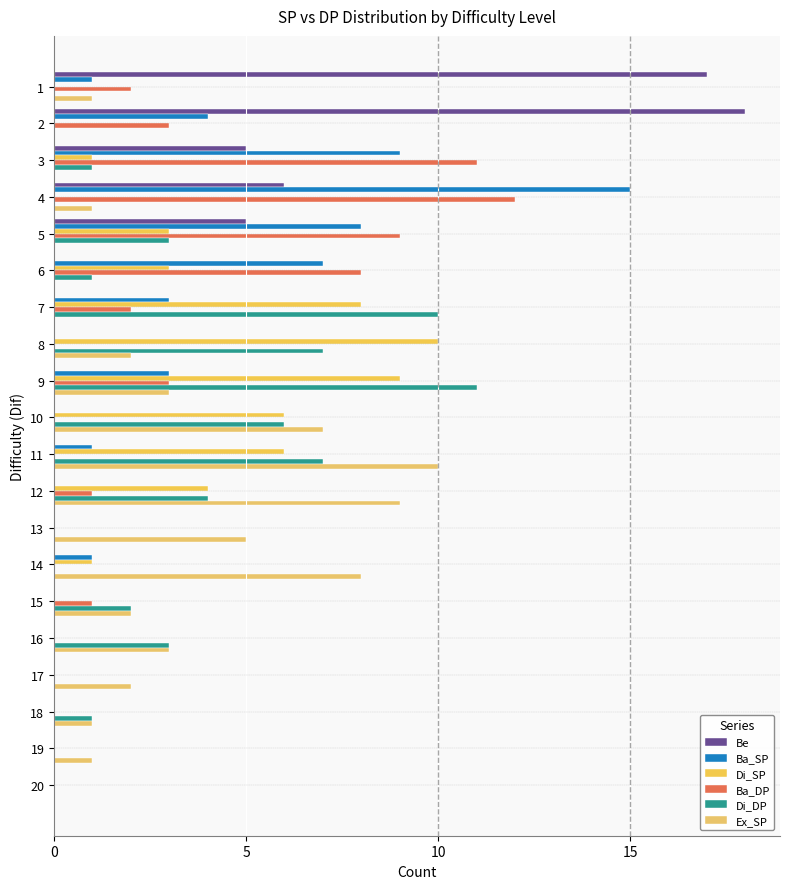

Read the Ex_SP value at 15, to the nearest 5.

0